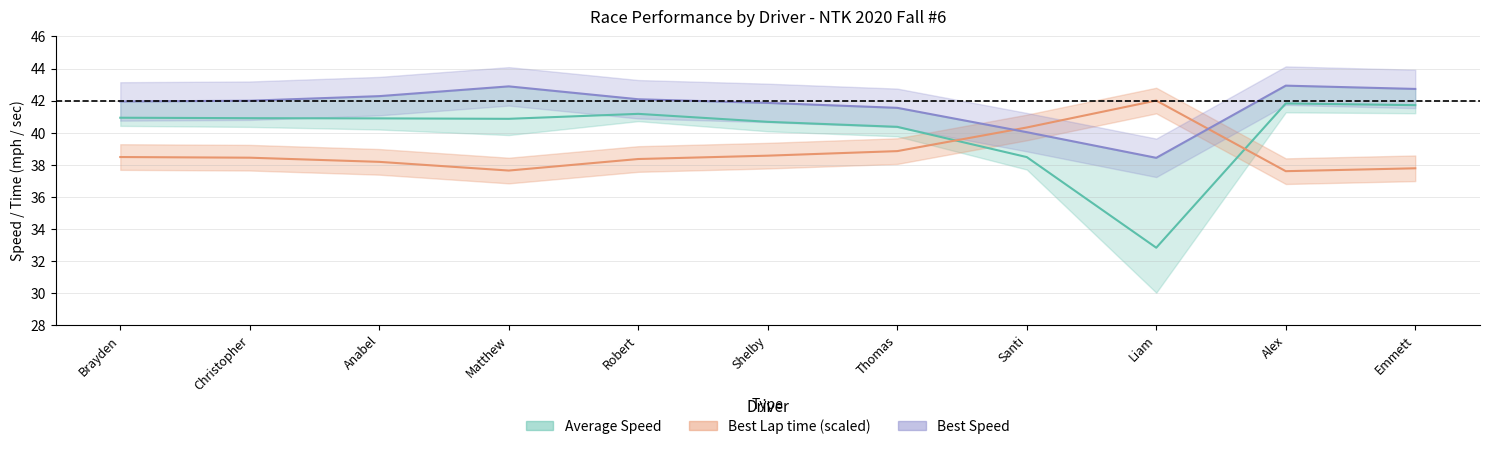

List the labels in order of Best Lap time (scaled) value, smallest first.

Alex, Matthew, Emmett, Anabel, Robert, Christopher, Brayden, Shelby, Thomas, Santi, Liam